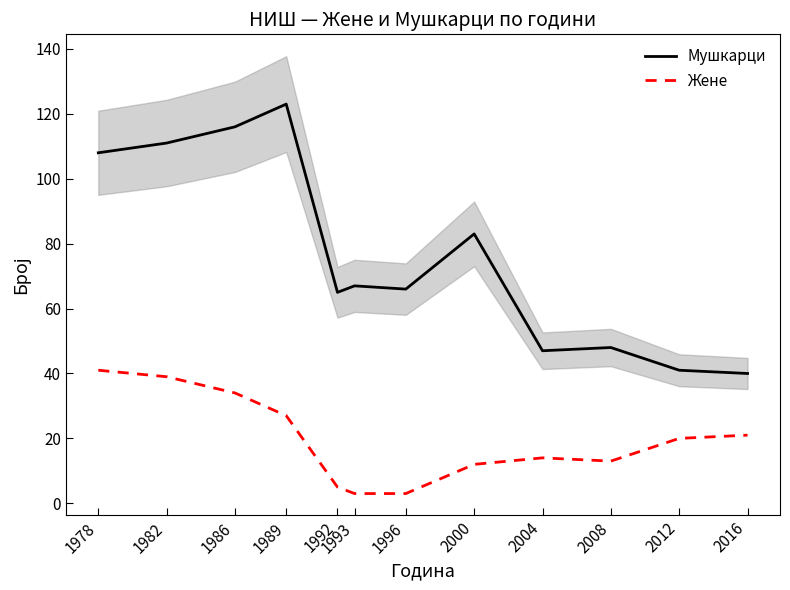

Is it true that Мушкарци equals 67 at 1993?

True